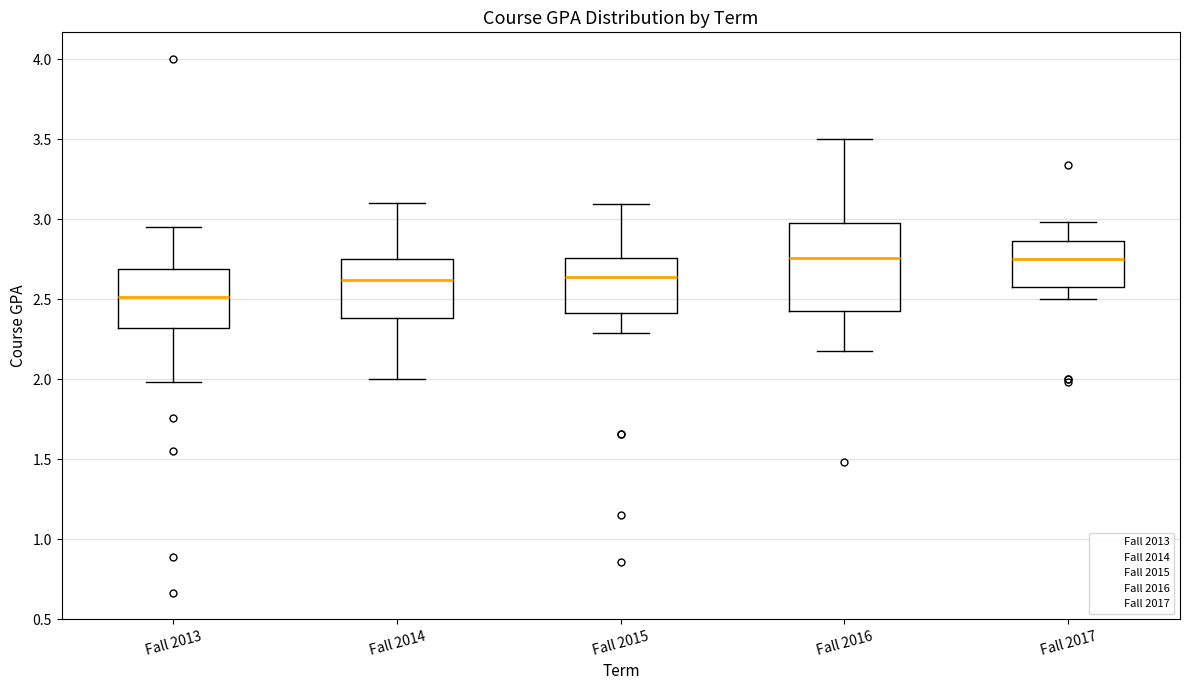

Reading left to right, transcribe this box plot: for each box, give where its median line is, the range the box spans, and where its two whiskers end, as read against the y-axis. The values are not printed on the chart, so give them approximately, as read against the axis.

Fall 2013: median 2.50, box 2.30 to 2.70, whiskers 2.00 to 2.95
Fall 2014: median 2.60, box 2.40 to 2.75, whiskers 2.00 to 3.10
Fall 2015: median 2.65, box 2.40 to 2.75, whiskers 2.30 to 3.10
Fall 2016: median 2.75, box 2.45 to 3.00, whiskers 2.20 to 3.50
Fall 2017: median 2.75, box 2.60 to 2.85, whiskers 2.50 to 3.00